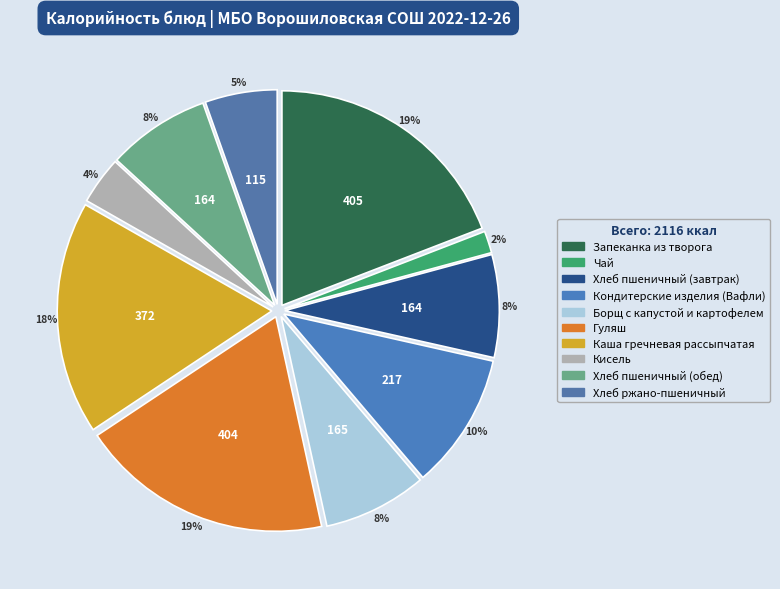

To the nearest percent, what is the combined percentage of Чай and Кисель?

5%